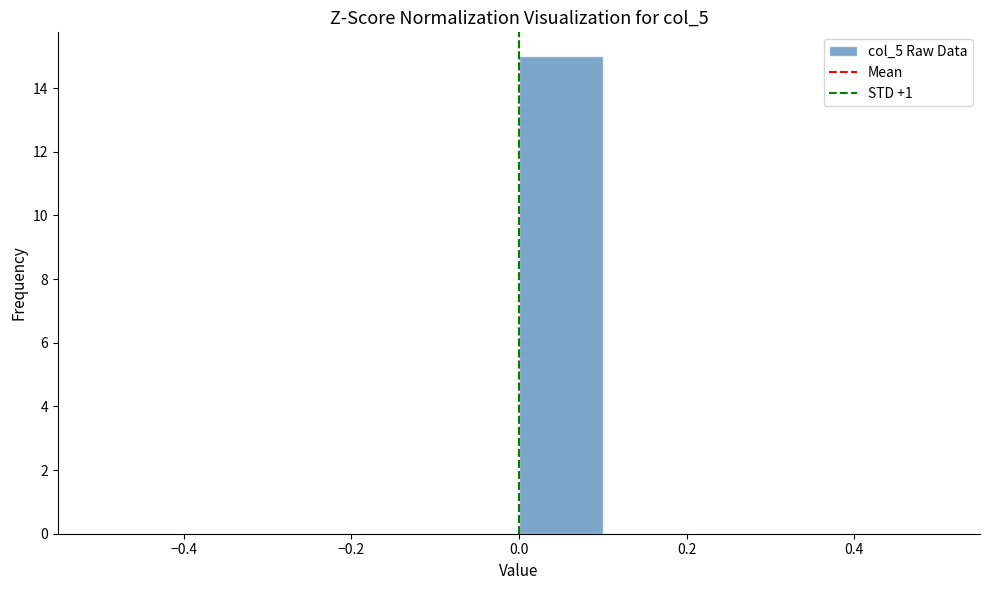

How tall is the bar that spans 0.0 to 0.1 on the x-axis? The values are not printed on the chart, so give them approximately, as read against the axis.

15